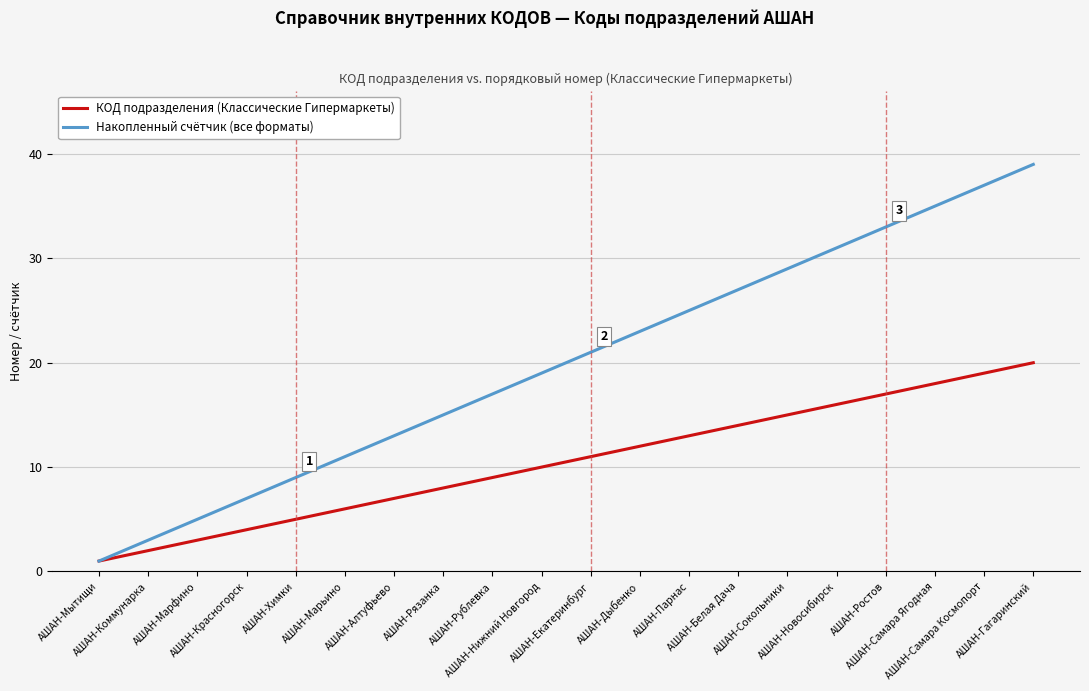

What is the greatest value displayed?

39